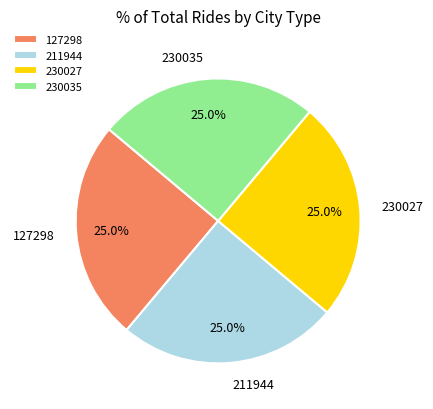

What is the ratio of the value at 127298 to the value at 211944?

1.0